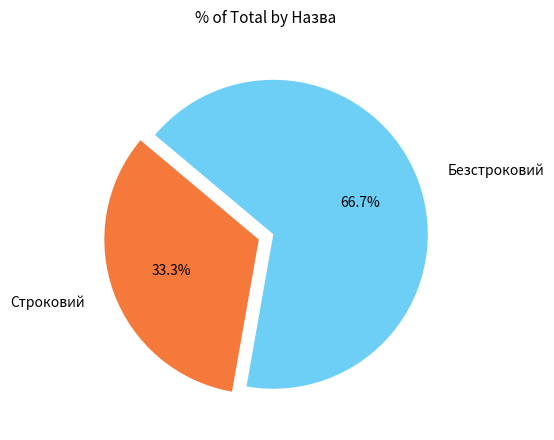

Which slice is the largest?

Безстроковий